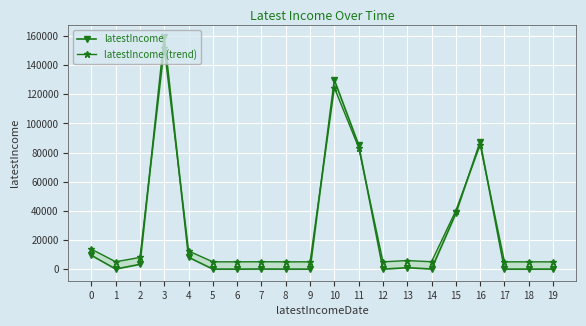

True or false: latestIncome (trend) and latestIncome cross at least once.

True